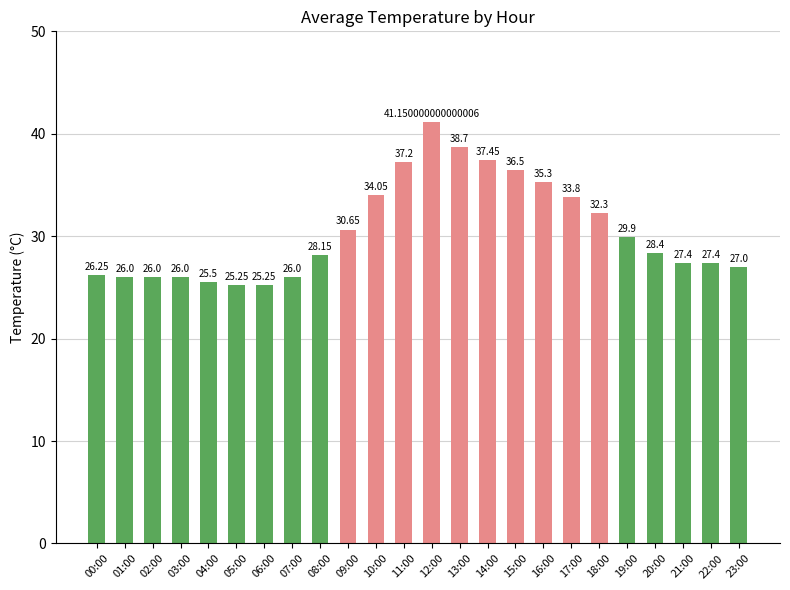

Are the bars grouped side by side (vs. stacked)?

No